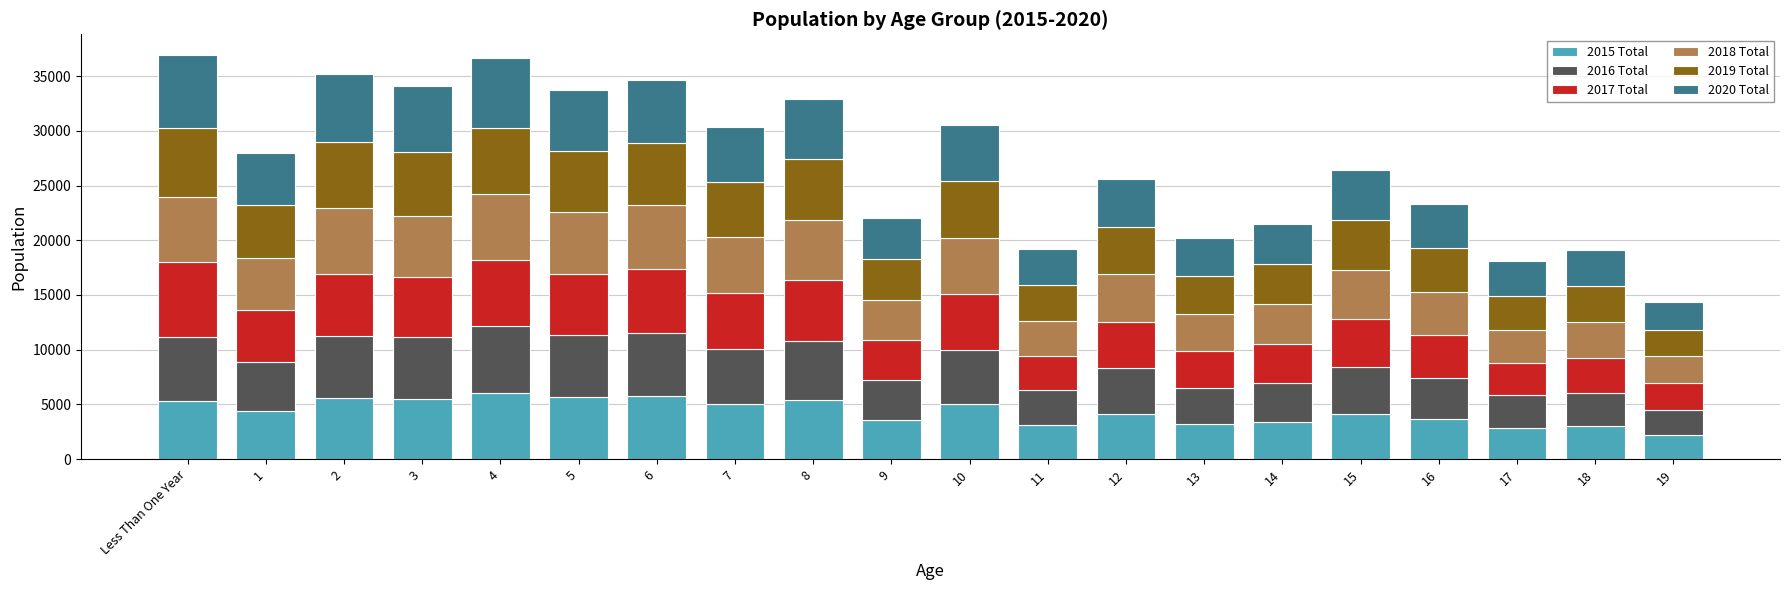

What is the total value across all series at 3?

34110